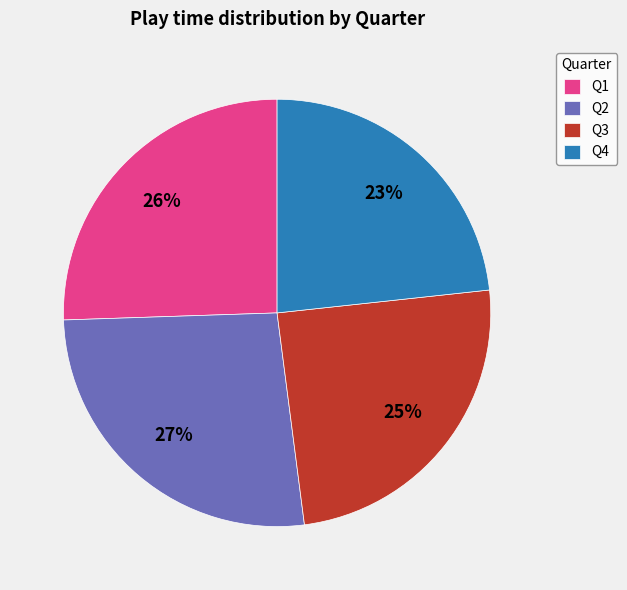

Is there a majority slice in this chart?

No